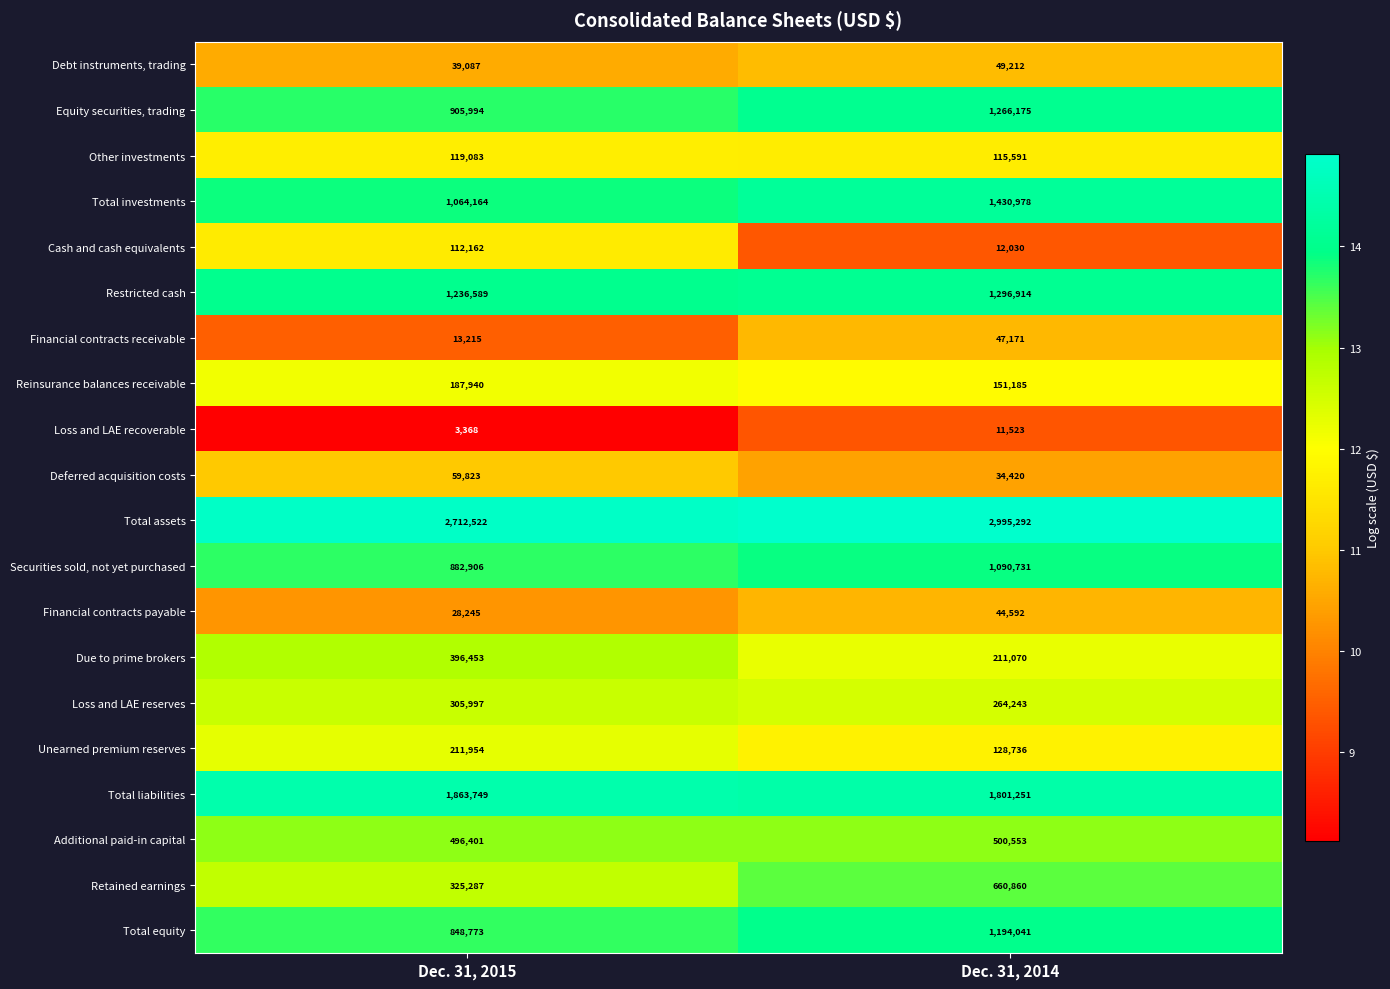

What is the maximum value shown in the chart?

2995292